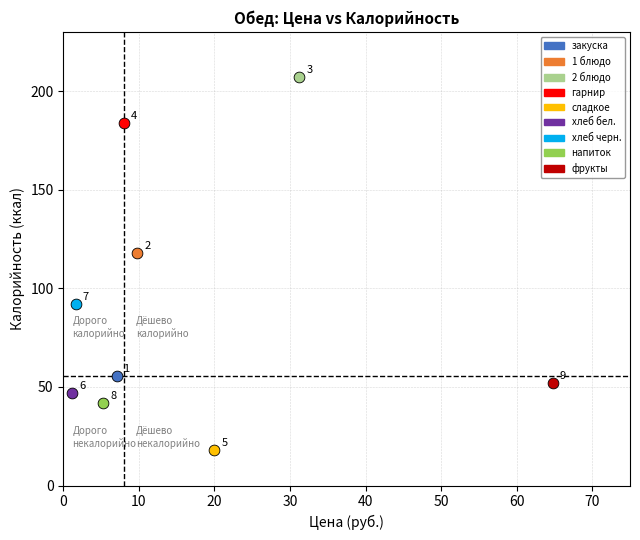

What are all the series names shown in the legend?

закуска, 1 блюдо, 2 блюдо, гарнир, сладкое, хлеб бел., хлеб черн., напиток, фрукты